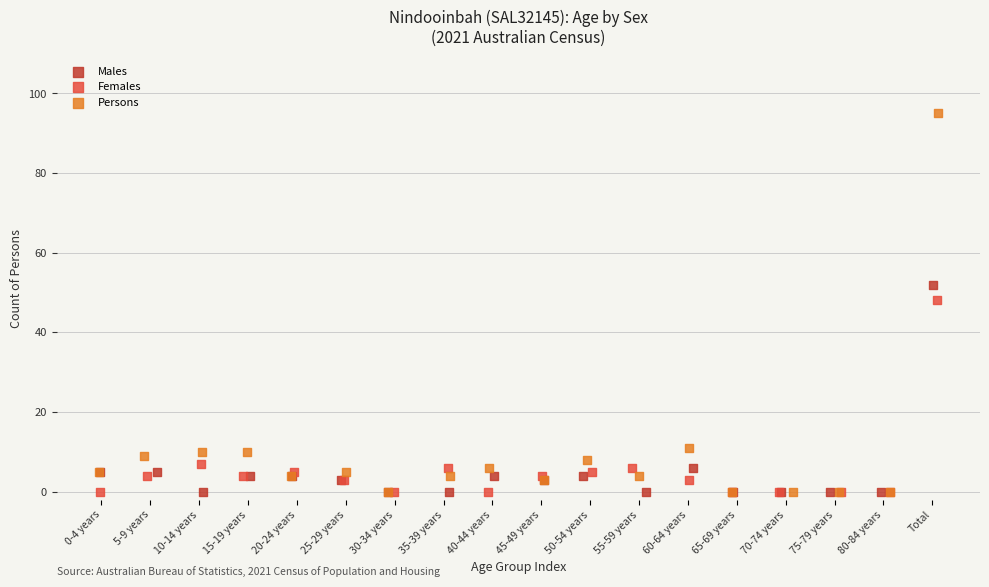

What are all the series names shown in the legend?

Males, Females, Persons